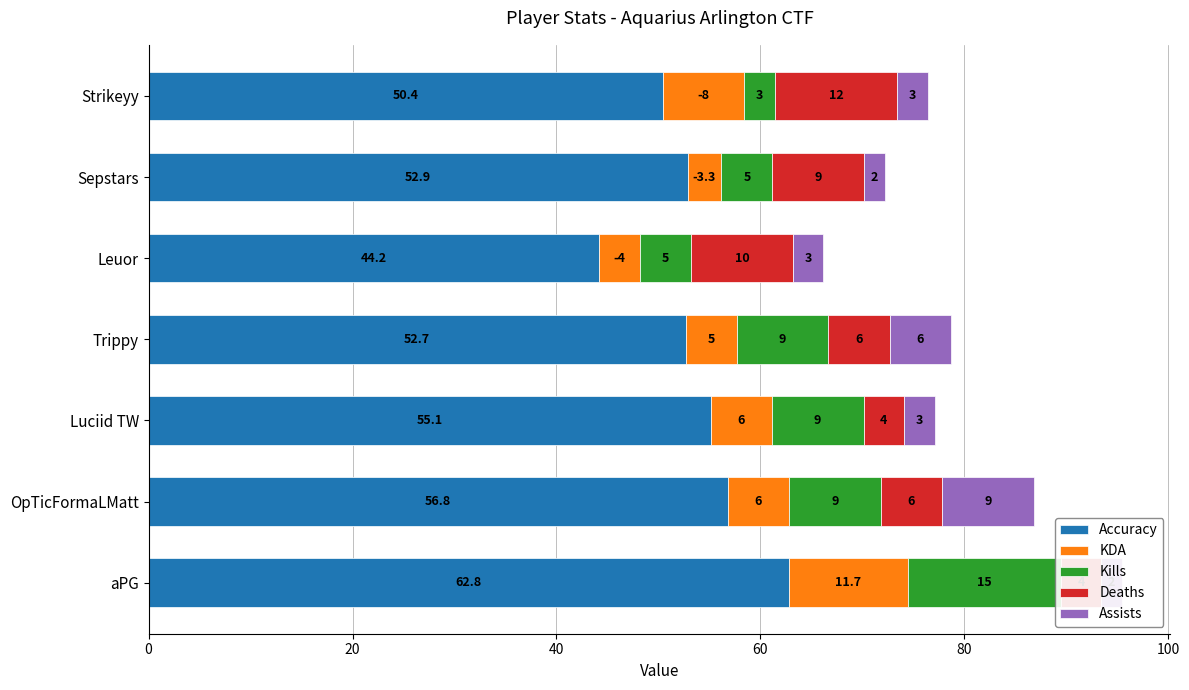

The Assists series shows 1.3 at Strikeyy. True or false?

False